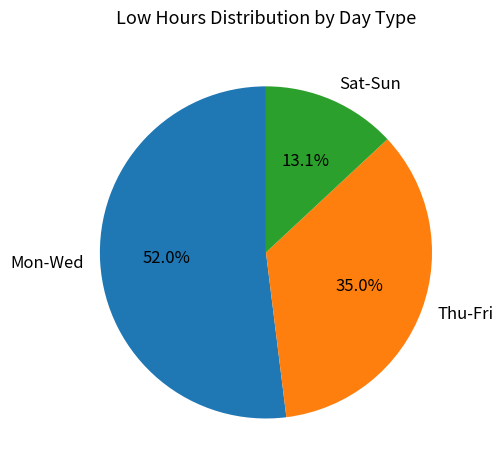

What is the total percentage of Mon-Wed and Thu-Fri?

86.9%